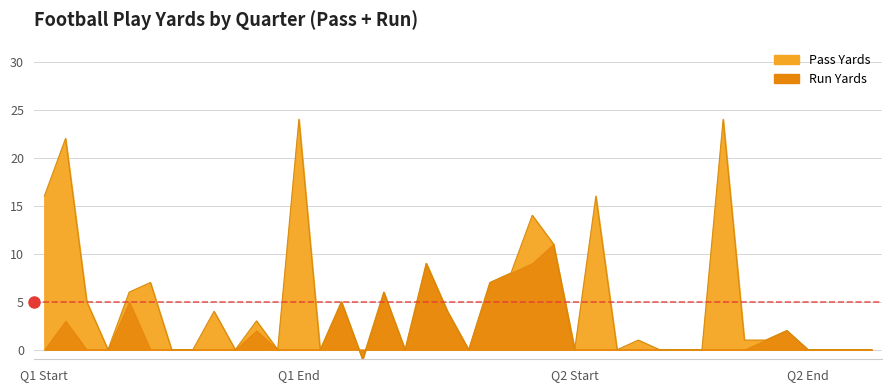

How many categories are shown in the chart?

40